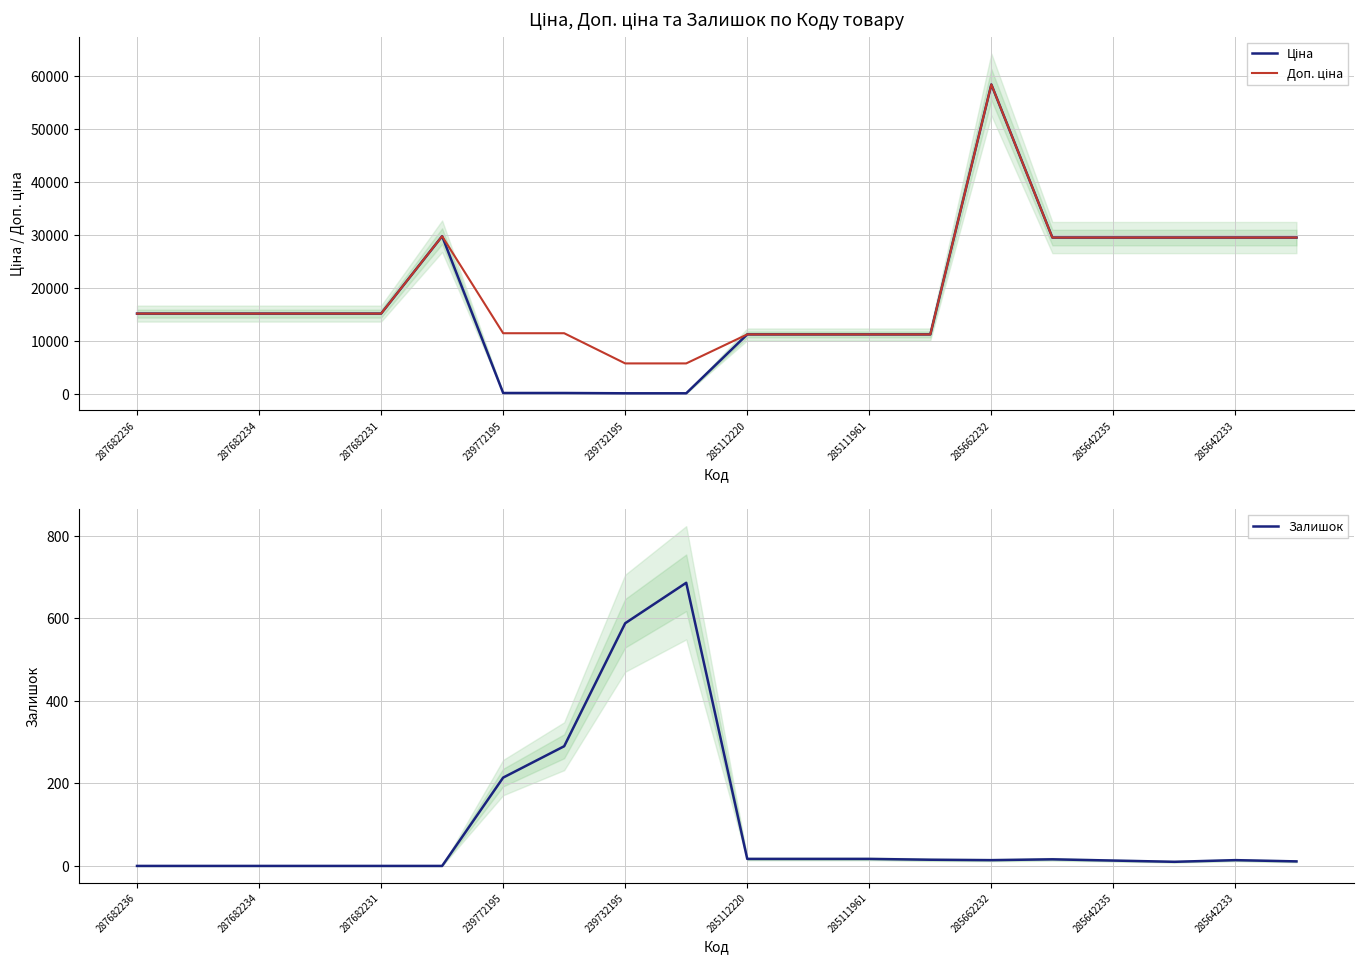

The Залишок series shows 24.5 at 13. True or false?

False